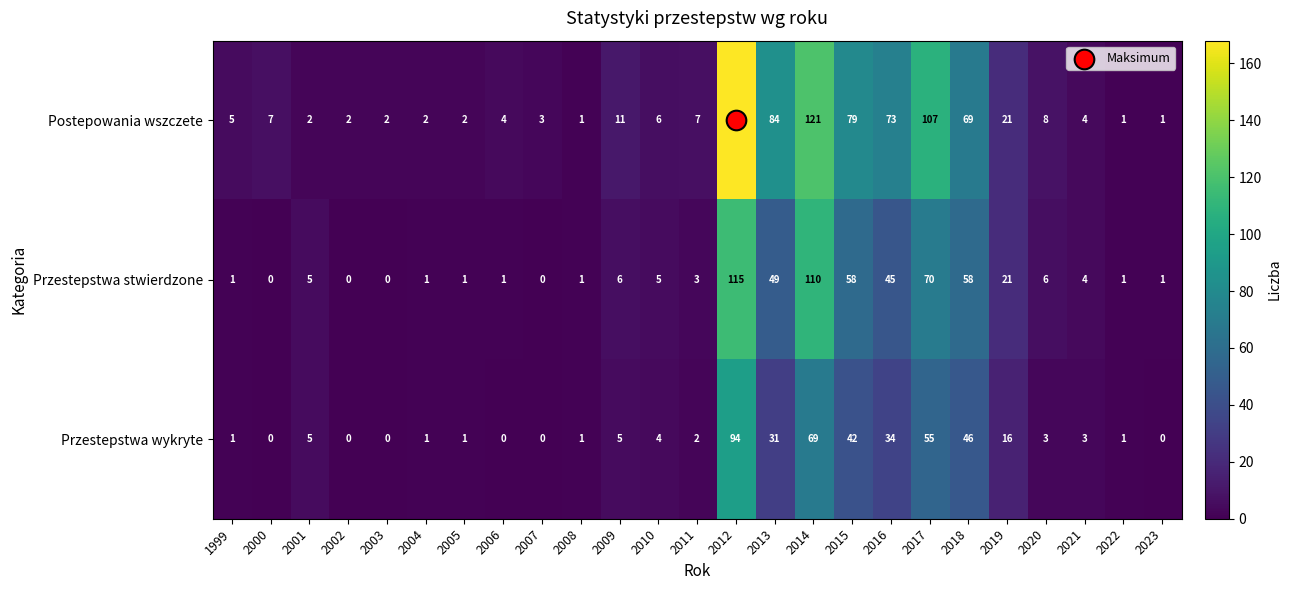

What is the approximate value of Przestepstwa stwierdzone at 2001, to the nearest 5?

5